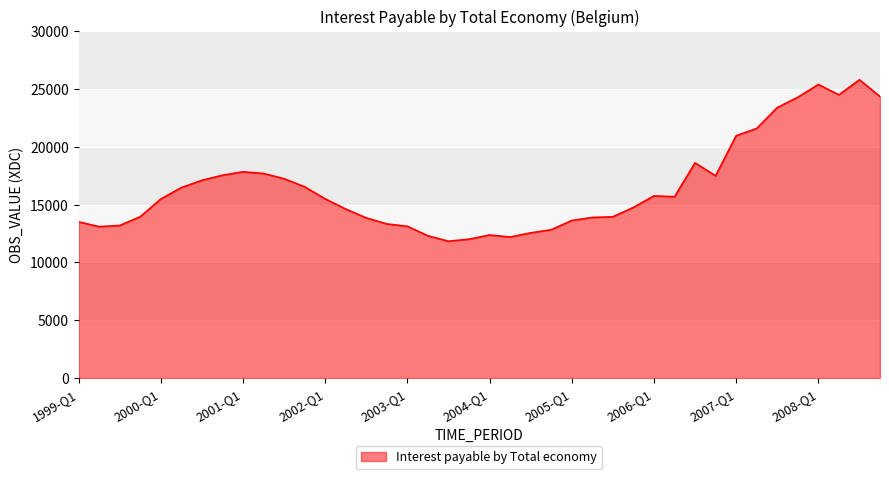

How many lines are shown in the chart?

1